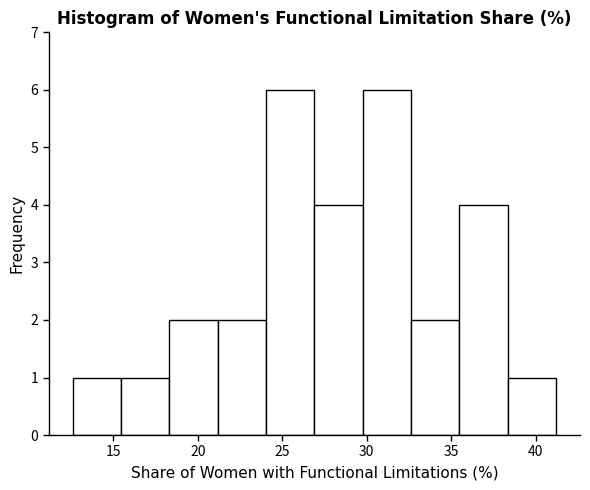

Reading left to right, list every bar in this chart as the range it spans on the x-axis followed by its height. Neither the bar edges nor the heights are printed on the chart, so give them approximately, as read against the axes.

12.5 to 15.5: 1
15.5 to 18.5: 1
18.5 to 21.0: 2
21.0 to 24.0: 2
24.0 to 27.0: 6
27.0 to 30.0: 4
30.0 to 32.5: 6
32.5 to 35.5: 2
35.5 to 38.5: 4
38.5 to 41.0: 1